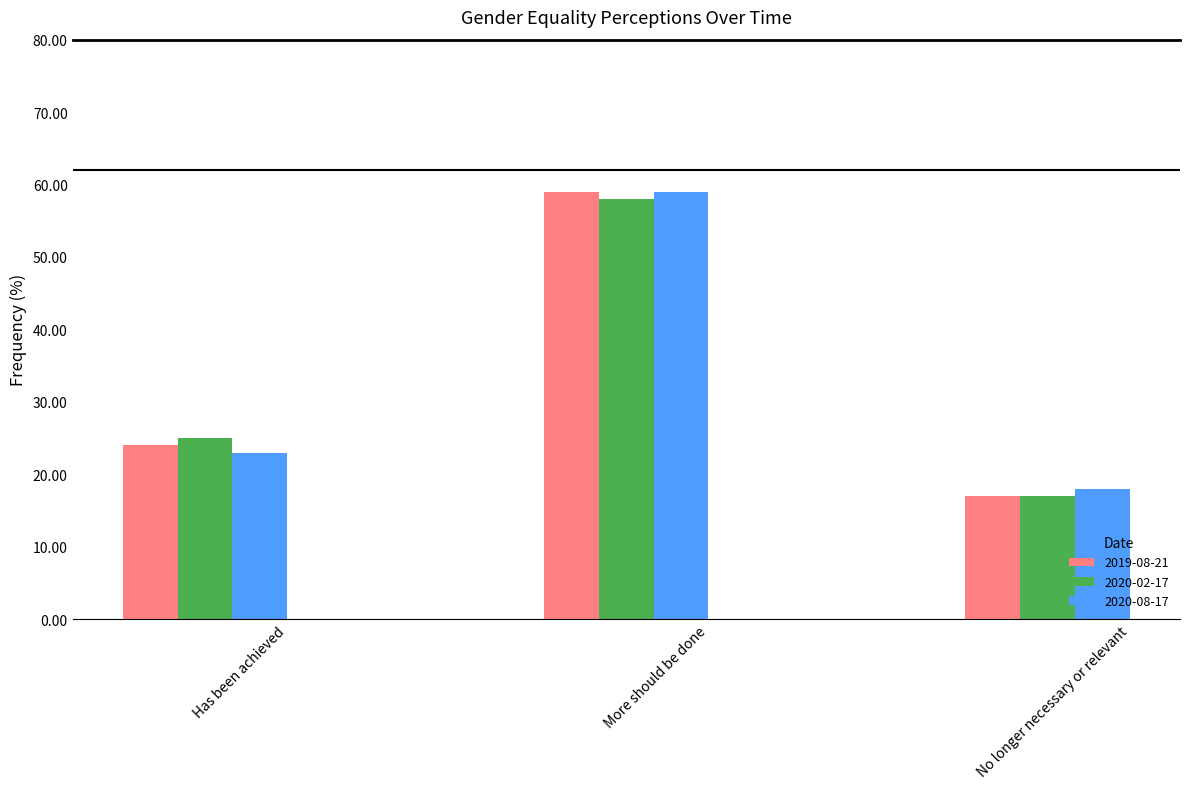

What is the average value of the 2019-08-21 series?

33.3